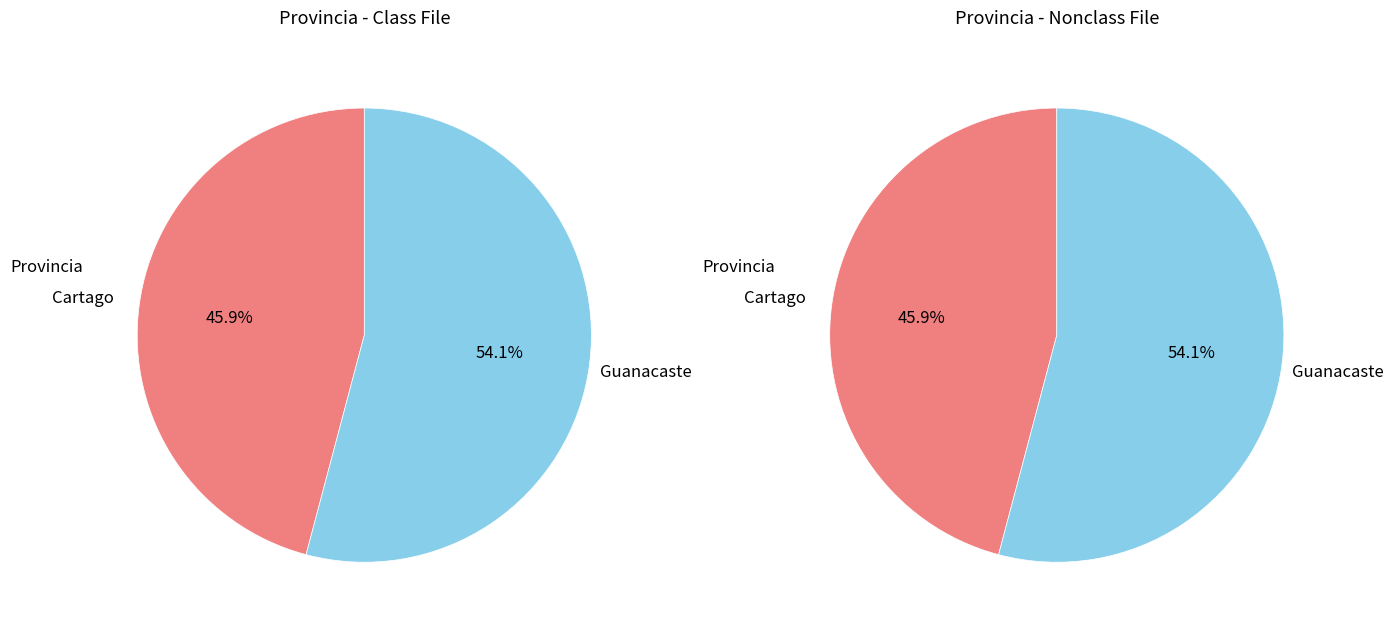

What is the smallest slice in the pie chart?

Cartago